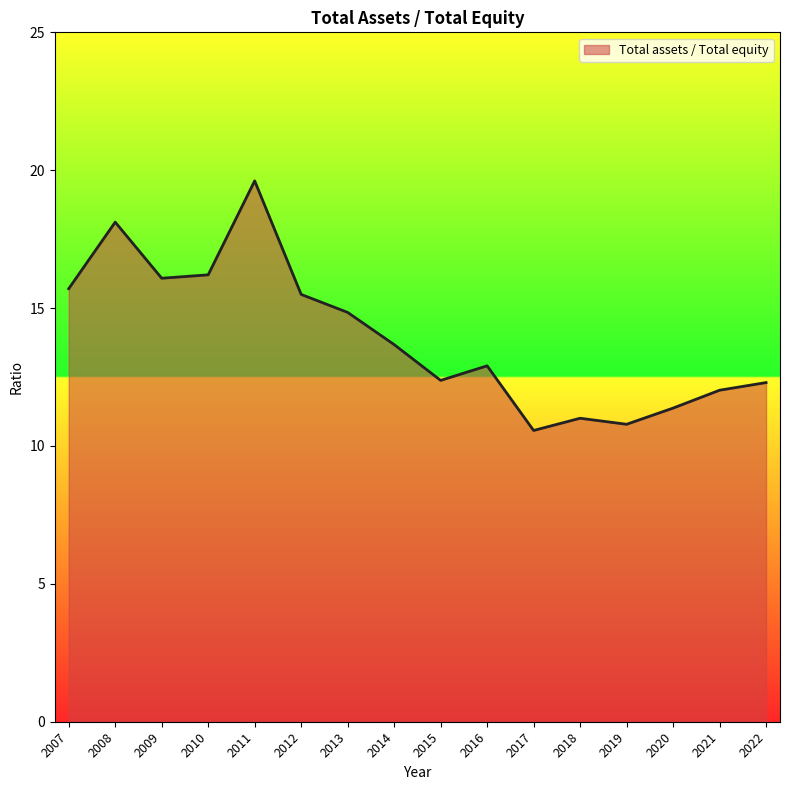

What is the difference between the maximum and minimum values?

9.1